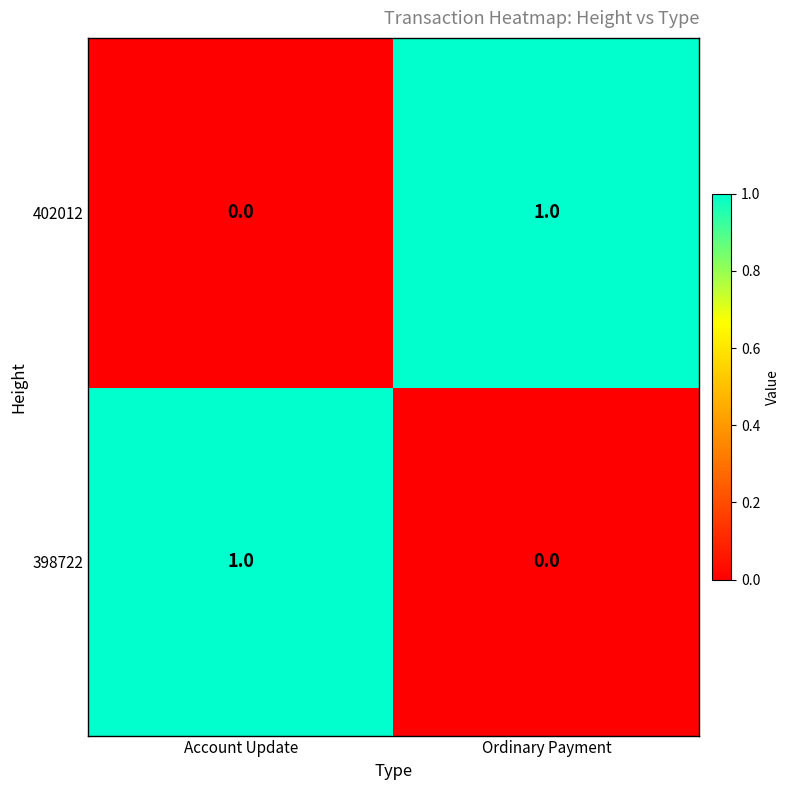

Rank the series at Account Update from highest to lowest value.

398722, 402012